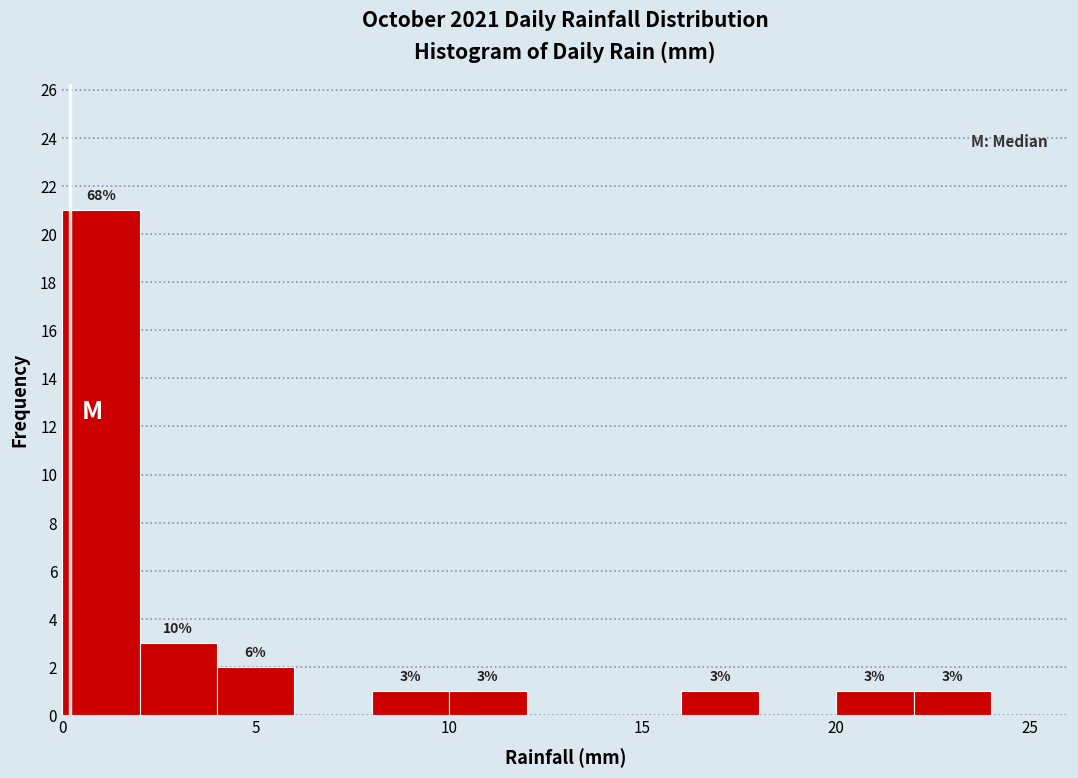

Over which range of the x-axis is the bar tallest?

0 to 2